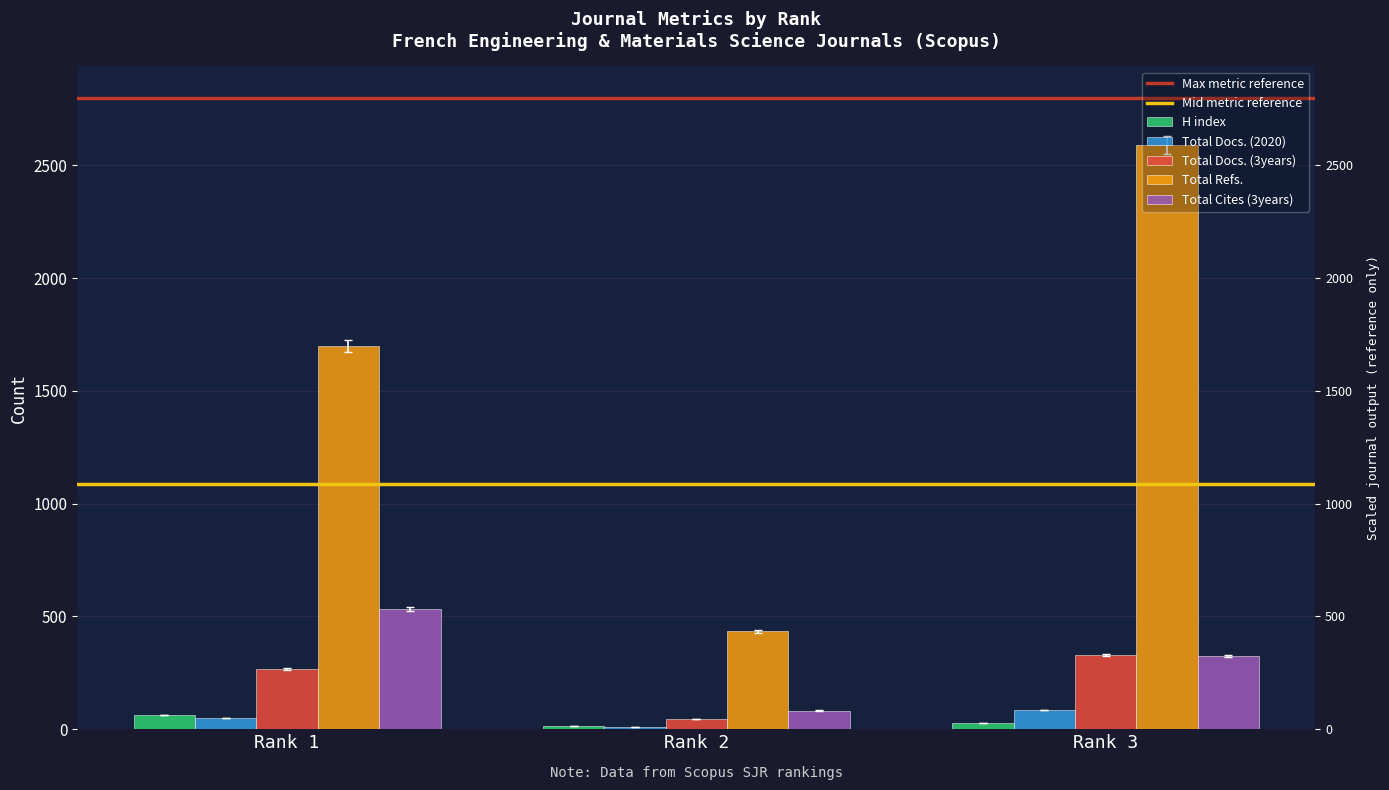

Reading left to right, transcribe all the data shown in this chart.

H index: Rank 1=63.0	Rank 2=15.8	Rank 3=26.6
Total Docs. (2020): Rank 1=49.2	Rank 2=11.8	Rank 3=84.7
Total Docs. (3years): Rank 1=272.0	Rank 2=44.7	Rank 3=334.9
Total Refs.: Rank 1=1673.5	Rank 2=427.5	Rank 3=2552.1
Total Cites (3years): Rank 1=526.0	Rank 2=81.8	Rank 3=318.2